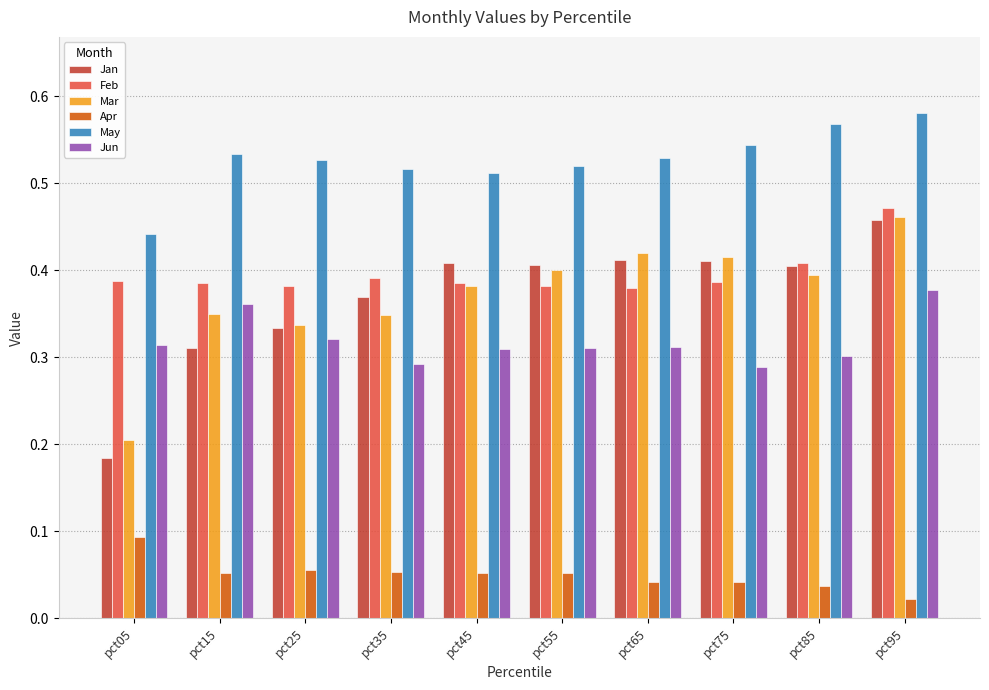

Which series has the largest range (max minus min)?

Jan